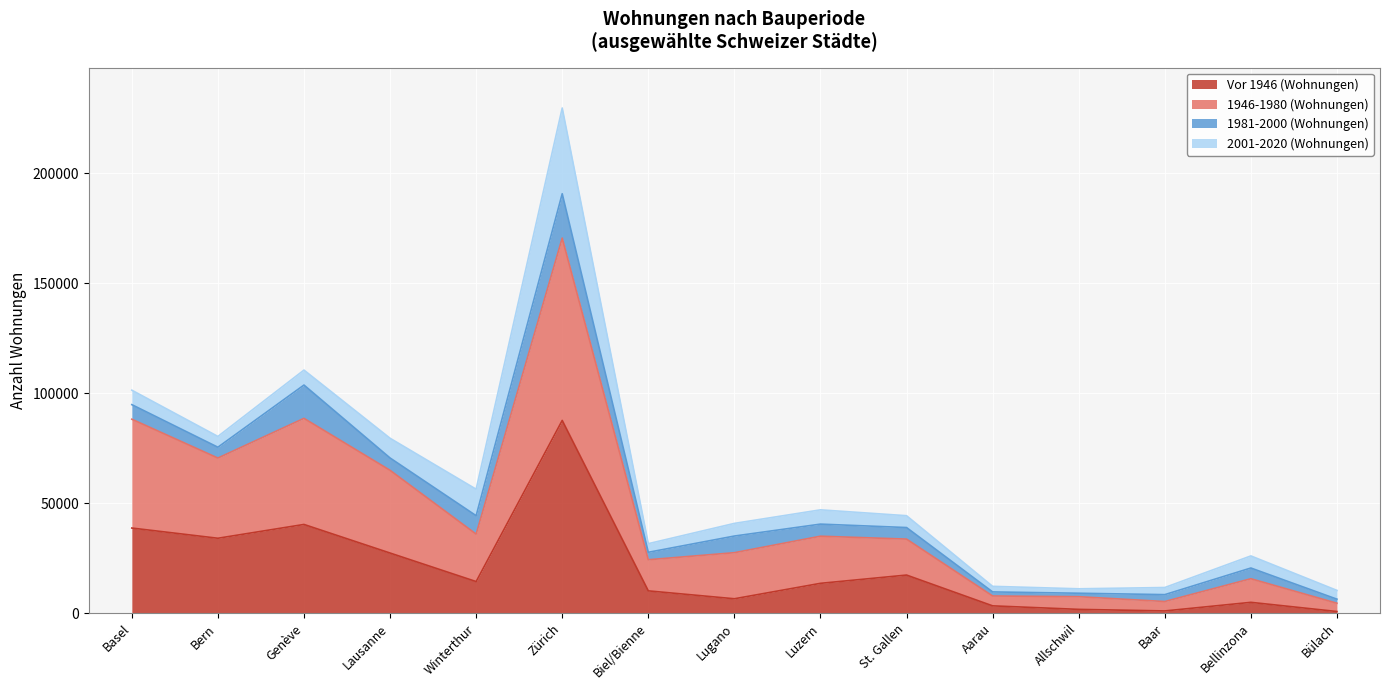

The value of Vor 1946 (Wohnungen) at Basel is 38703. True or false?

True